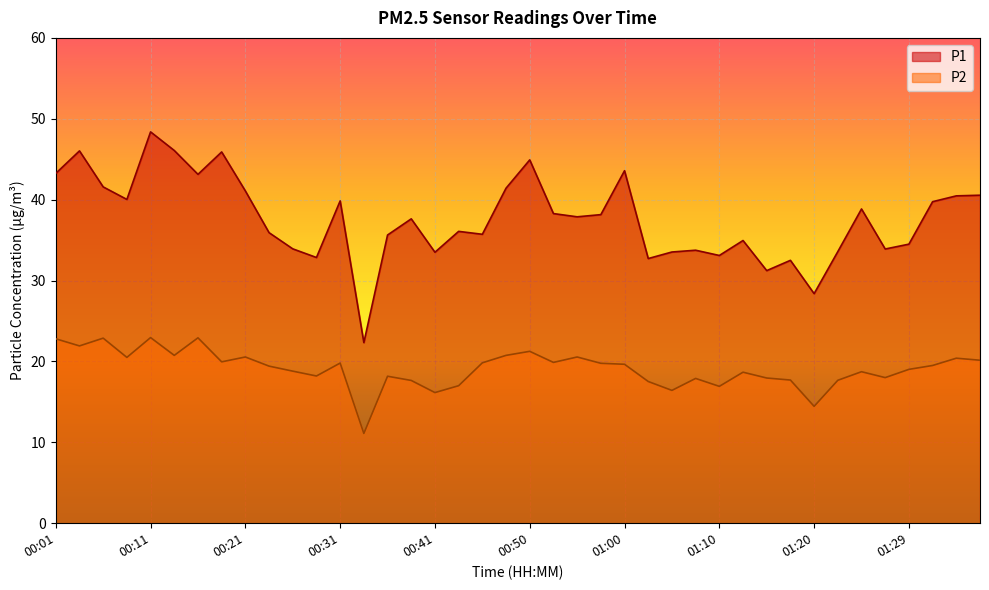

At which label does P2 reach its minimum?

00:33